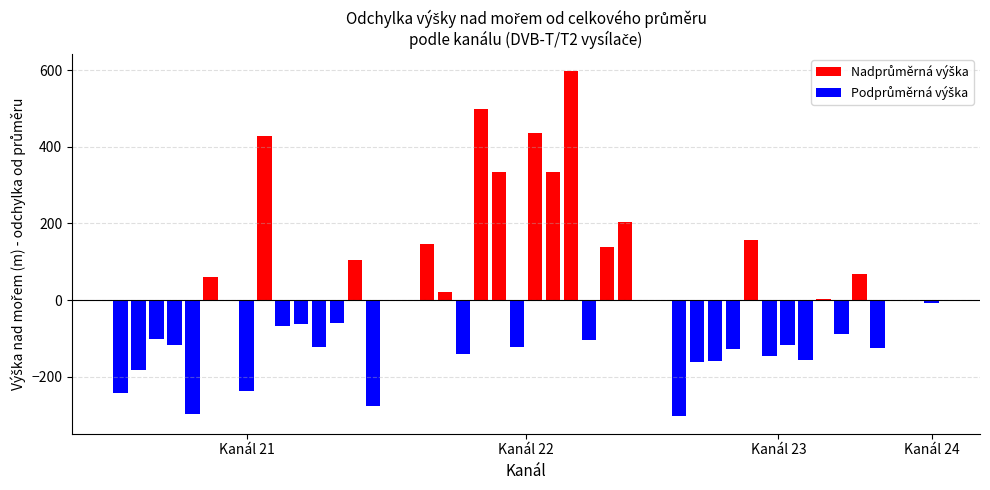

What is the maximum value shown in the chart?

597.5